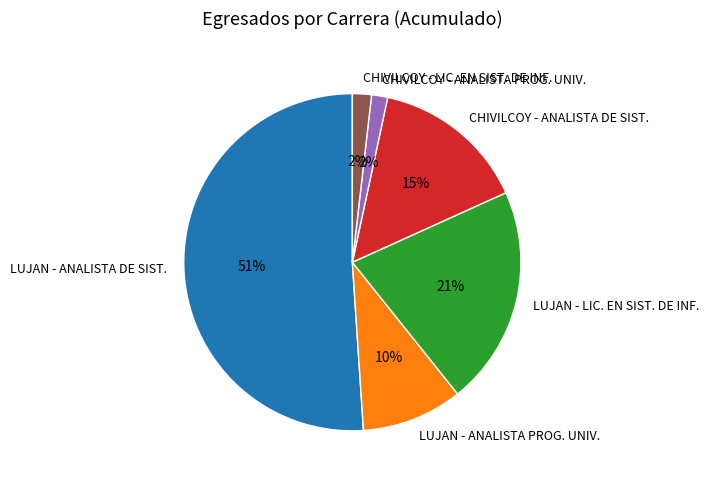

Which category has the biggest portion of the pie?

LUJAN - ANALISTA DE SIST.